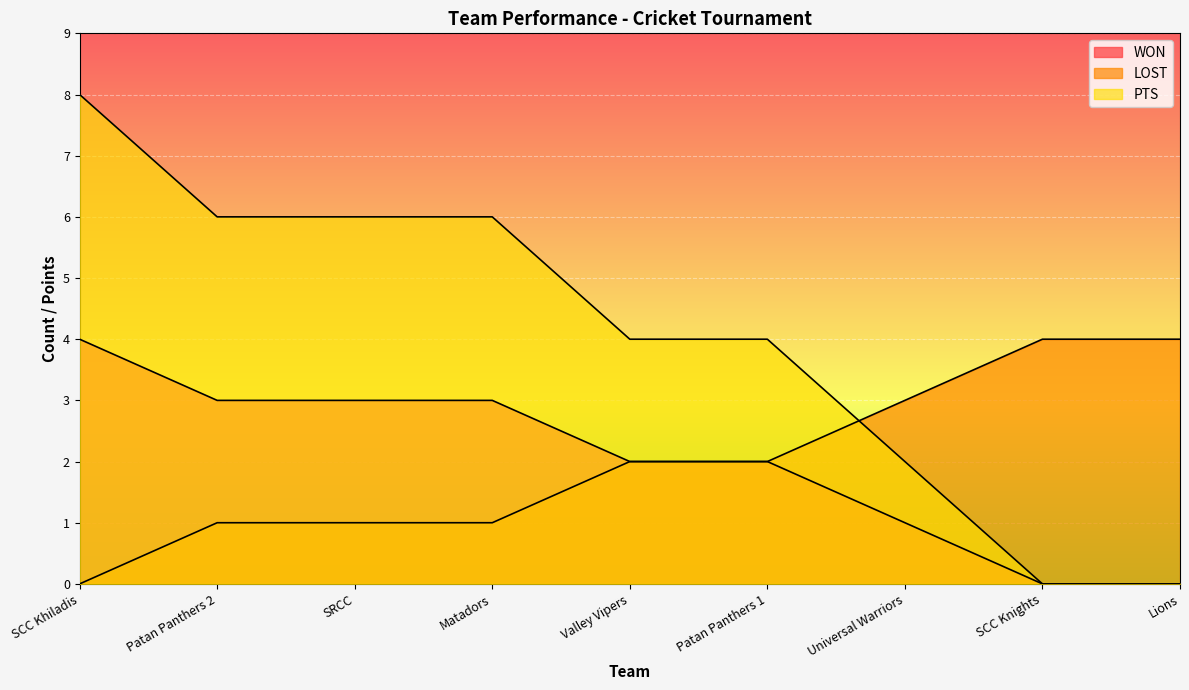

What is the value of the WON point at the 1st from the left?

4